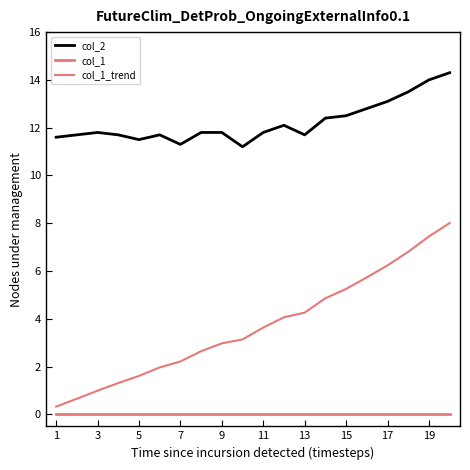

Does the chart display data point markers on the line(s)?

No